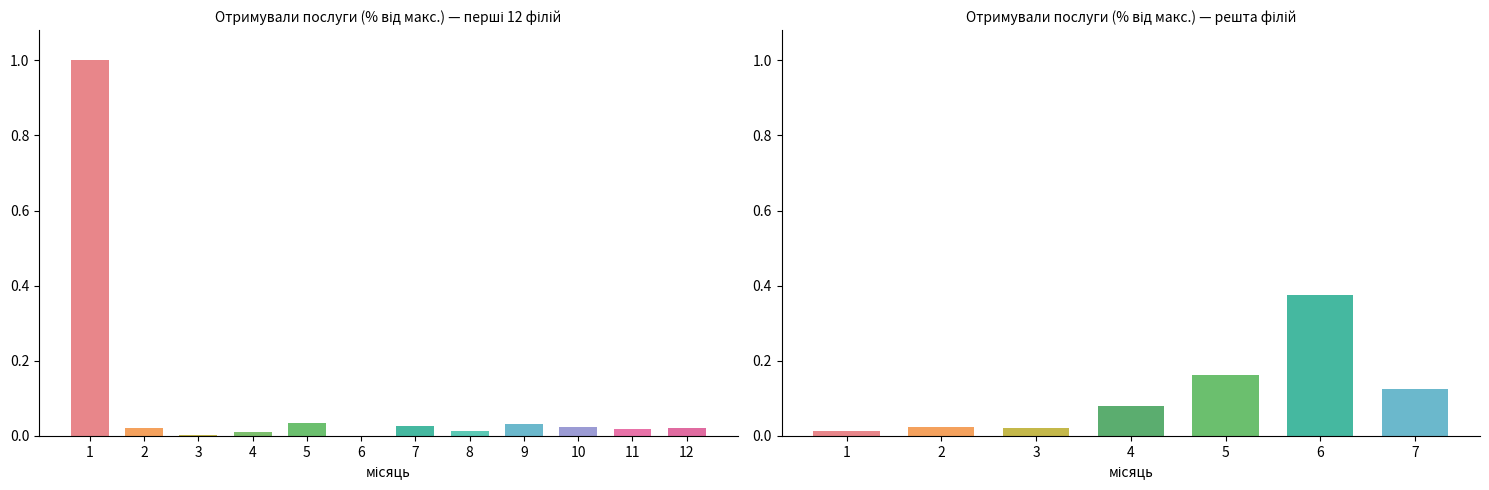

Are the bars grouped side by side (vs. stacked)?

No